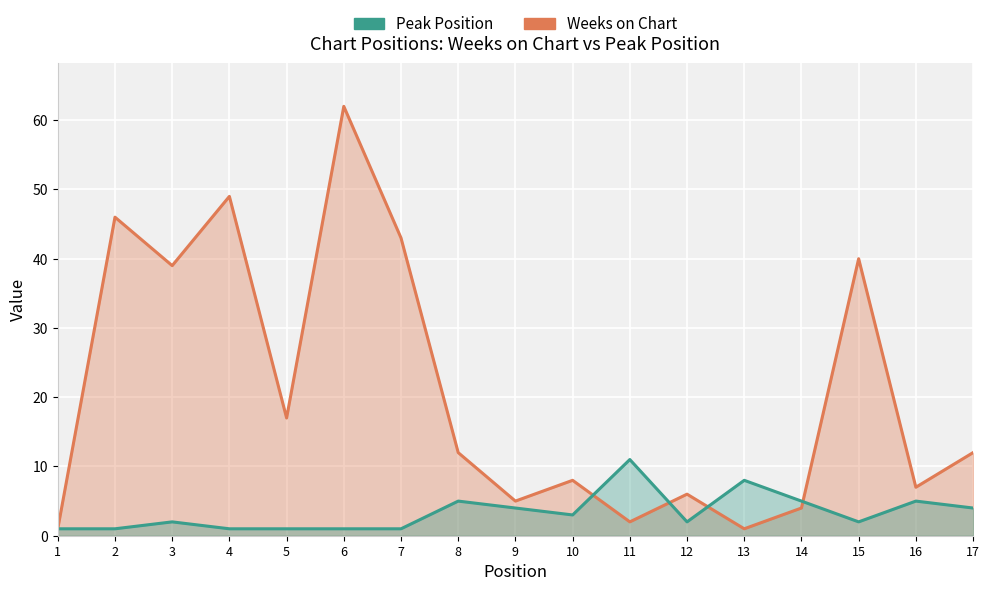

Reading right to left, what are all the values shown in this chart?

Weeks on Chart: 12	7	40	4	1	6	2	8	5	12	43	62	17	49	39	46	1
Peak Position: 4	5	2	5	8	2	11	3	4	5	1	1	1	1	2	1	1